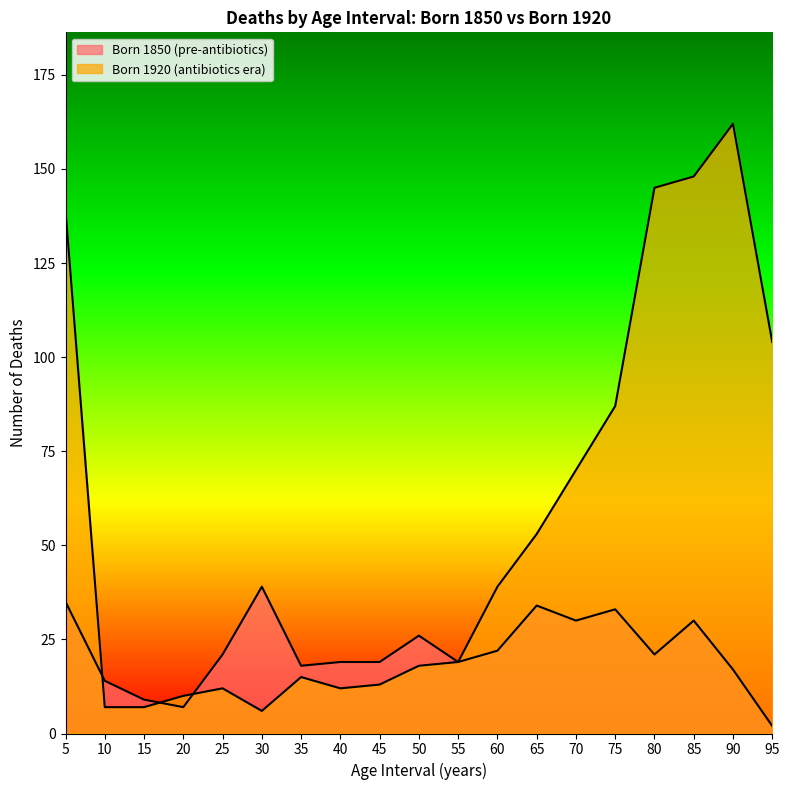

How many lines are shown in the chart?

2